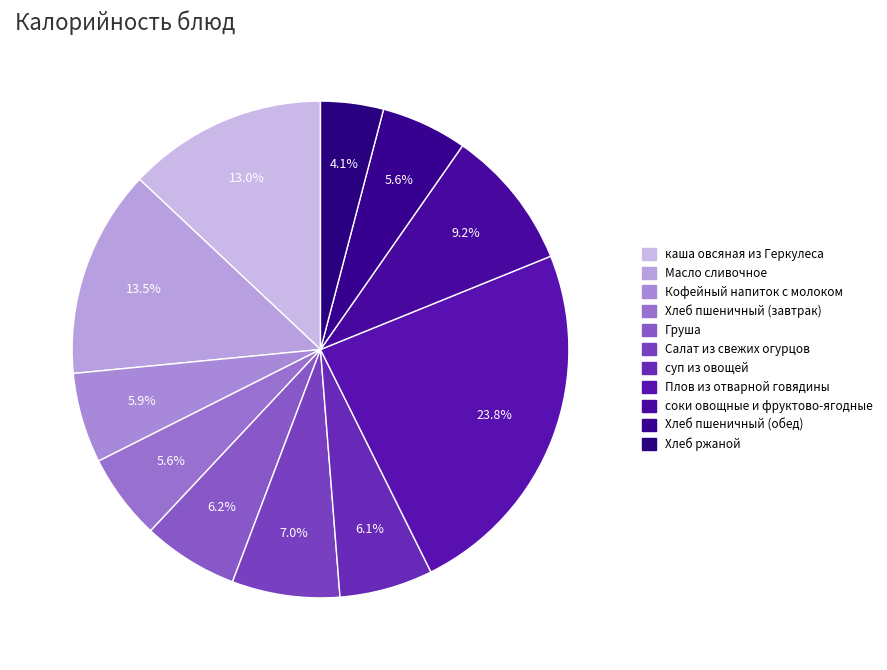

How many segments does this pie chart have?

11